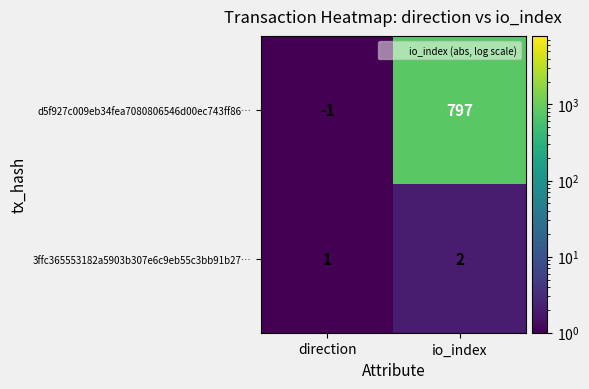

Rank the series at io_index from highest to lowest value.

d5f927c009eb34fea7080806546d00ec743ff86…, 3ffc365553182a5903b307e6c9eb55c3bb91b27…